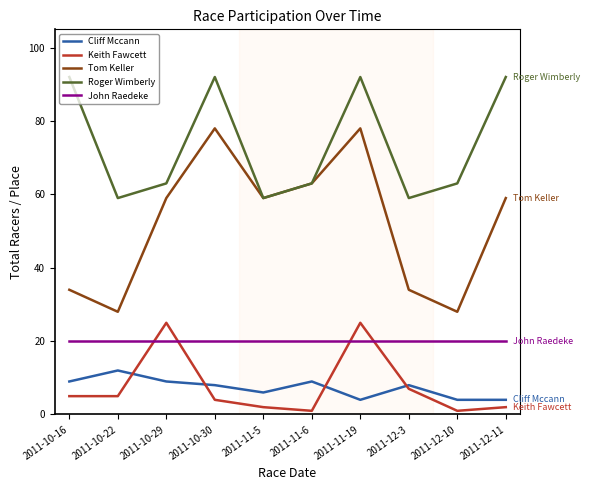

True or false: Cliff Mccann and Keith Fawcett intersect in this chart.

True